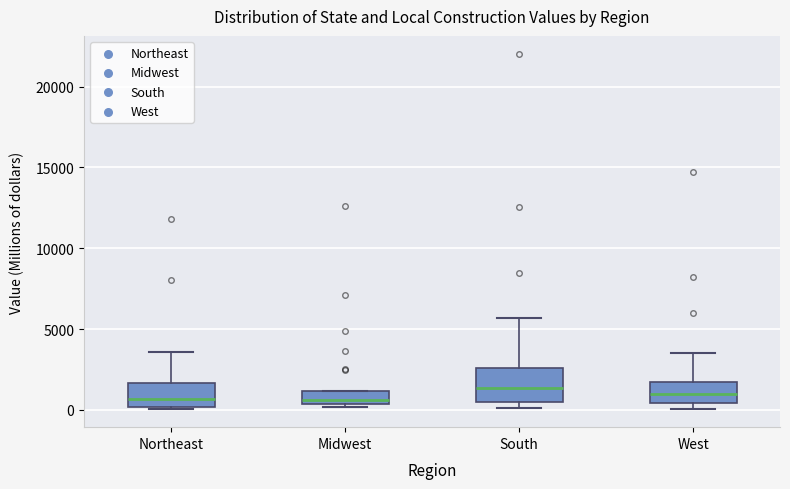

Reading left to right, transcribe this box plot: for each box, give where its median line is, the range the box spans, and where its two whiskers end, as read against the y-axis. The values are not printed on the chart, so give them approximately, as read against the axis.

Northeast: median 500, box 0 to 1500, whiskers 0 (just below the box's lower edge) to 3500
Midwest: median 500 (just above the box's lower edge), box 500 to 1000, whiskers 0 to 1000
South: median 1500, box 500 to 2500, whiskers 0 to 5500
West: median 1000, box 500 to 1500, whiskers 0 to 3500